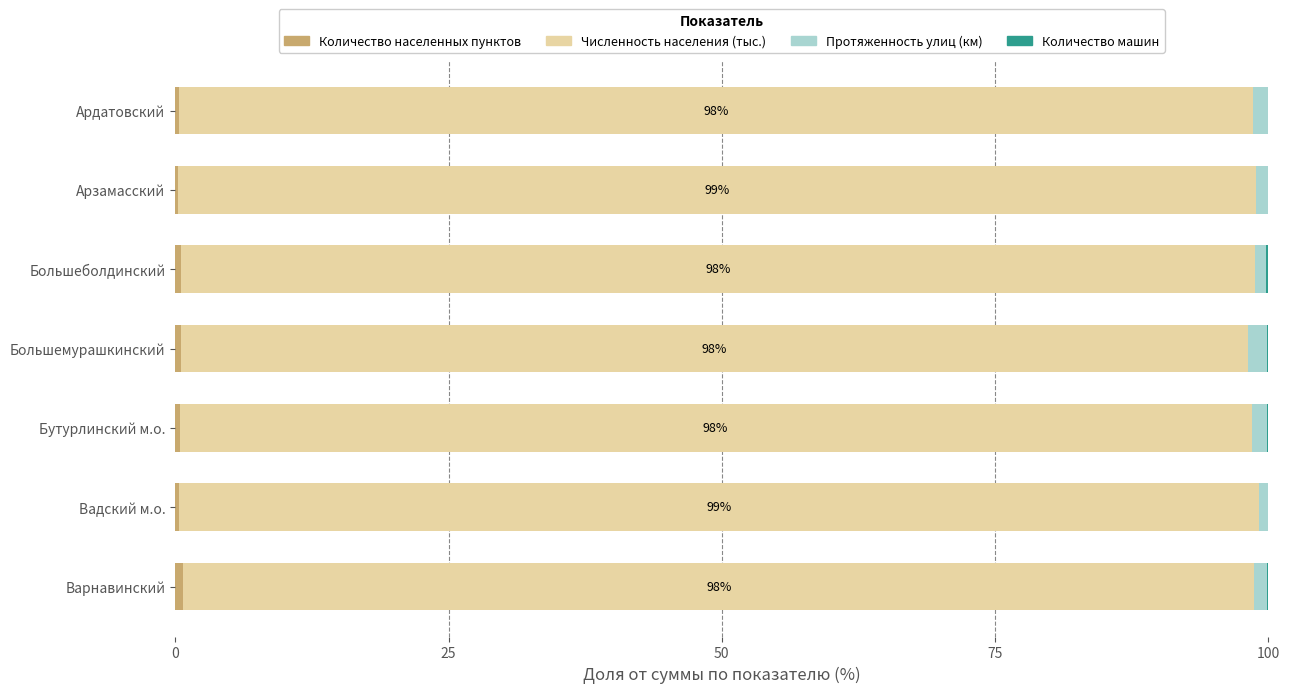

Reading left to right, what are all the values shown in this chart?

Количество населенных пунктов: 0.3	0.3	0.5	0.5	0.4	0.3	0.8
Численность населения (тыс.): 98.2	98.6	98.2	97.6	98.1	98.8	97.9
Протяженность улиц (км): 1.4	1.0	1.1	1.8	1.4	0.8	1.2
Количество машин: 0.1	0.1	0.2	0.1	0.1	0.1	0.1